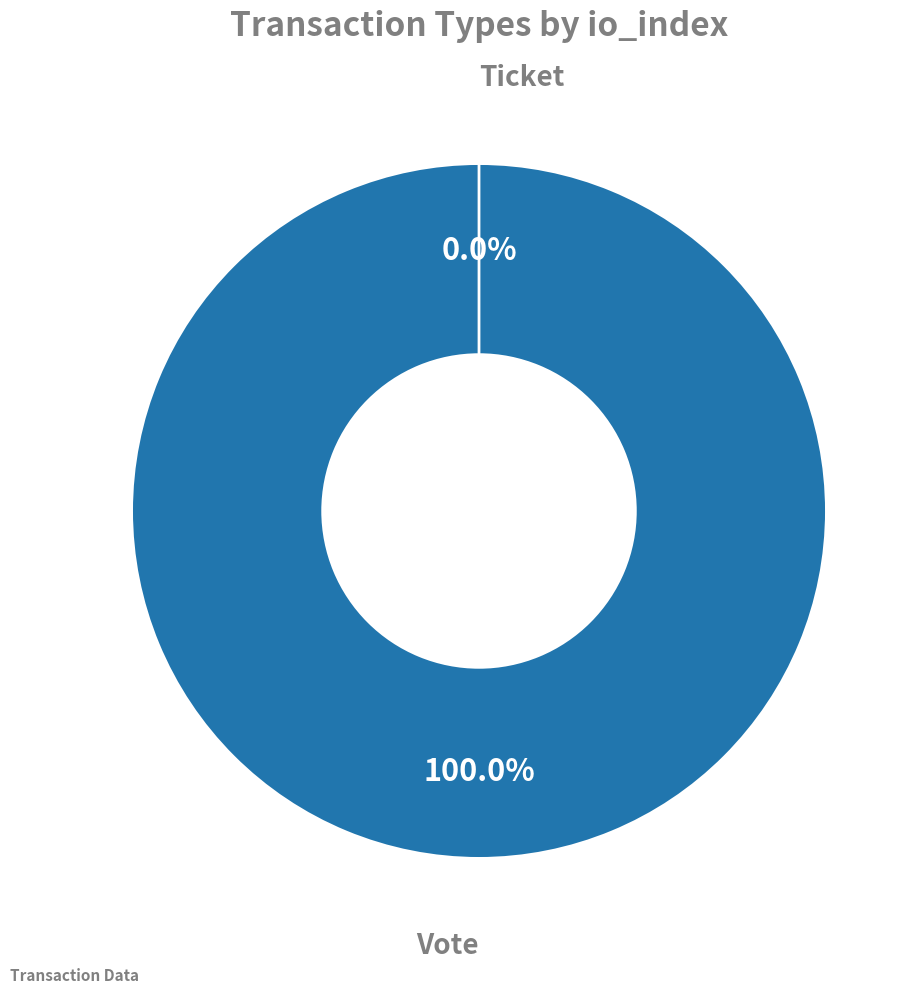

What is the total percentage of Ticket and Vote?

100.0%